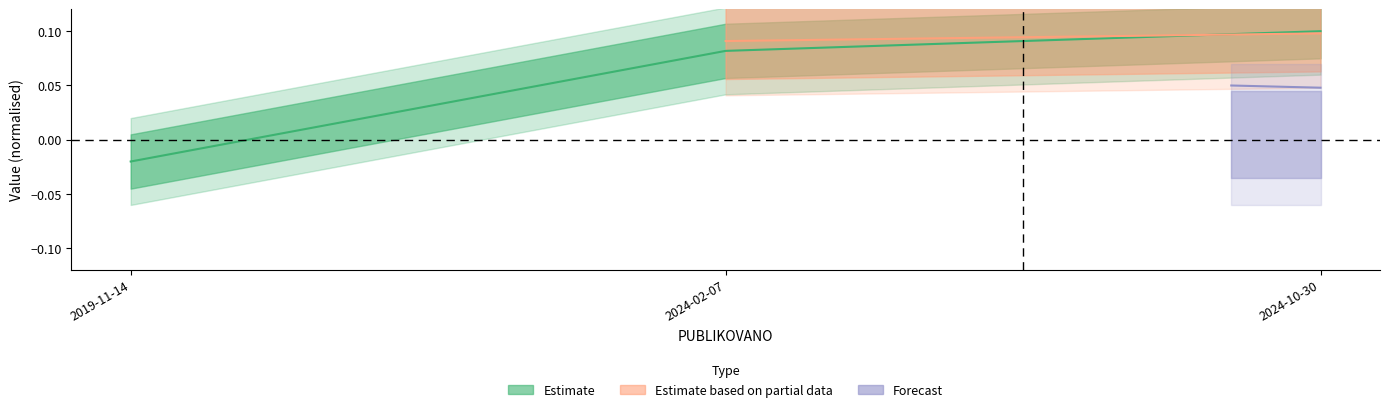

The value at 2019-11-14 is -0.0. True or false?

False